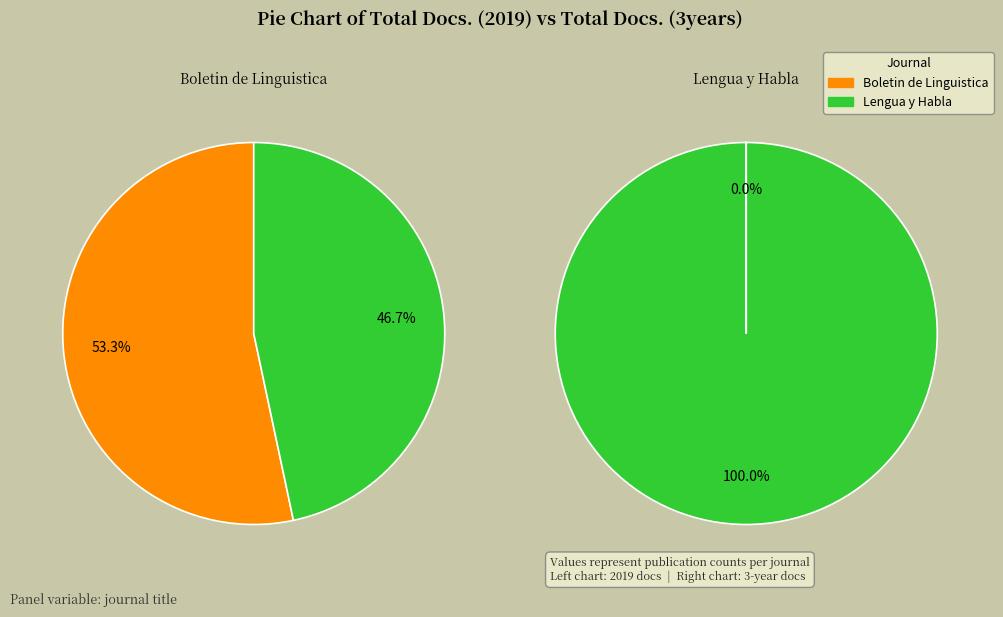

Which series has the widest spread of values?

Total Docs. (3years)